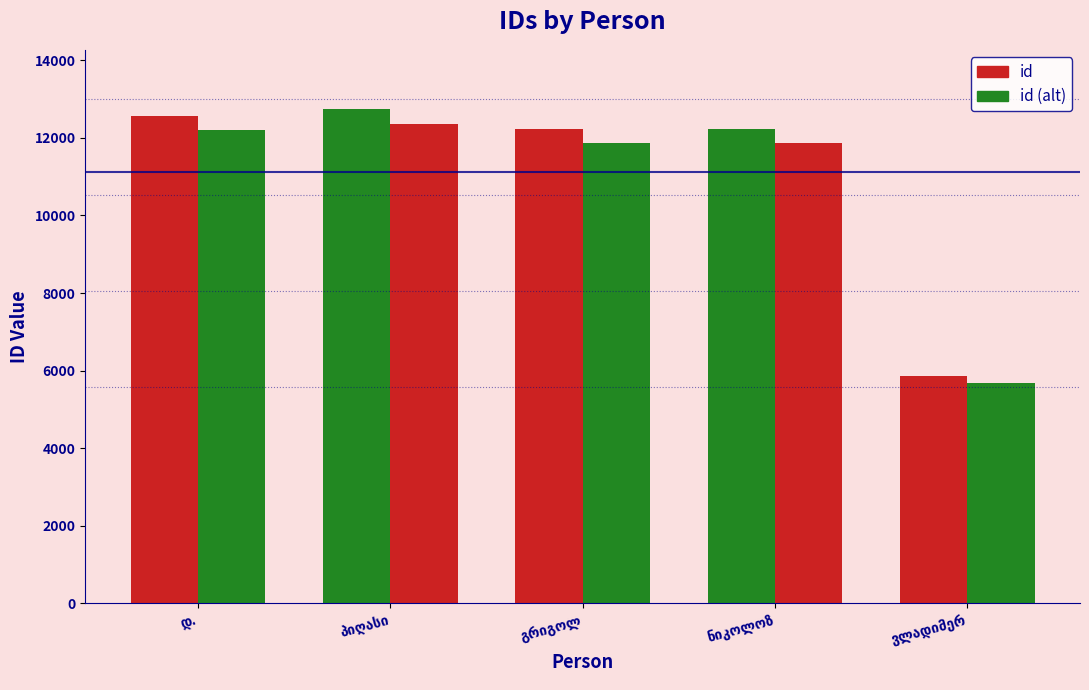

Are the bars horizontal?

No